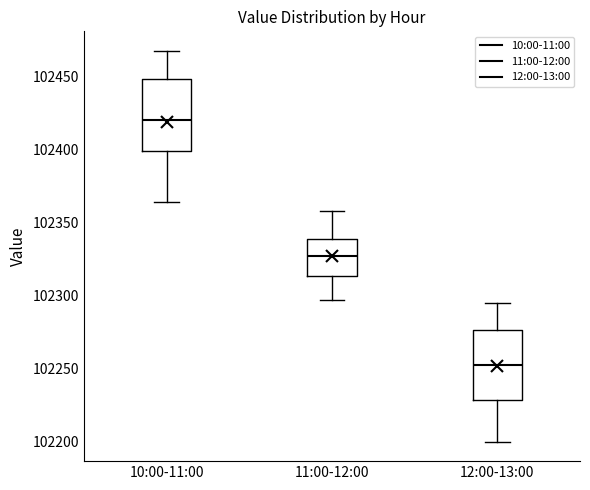

Reading left to right, read every box against the y-axis: the position of its median line, the range the box covers, and the ends of its whiskers. The values are not printed on the chart, so give them approximately, as read against the axis.

10:00-11:00: median 102420, box 102400 to 102450, whiskers 102365 to 102470
11:00-12:00: median 102325, box 102315 to 102340, whiskers 102295 to 102360
12:00-13:00: median 102255, box 102230 to 102275, whiskers 102200 to 102295